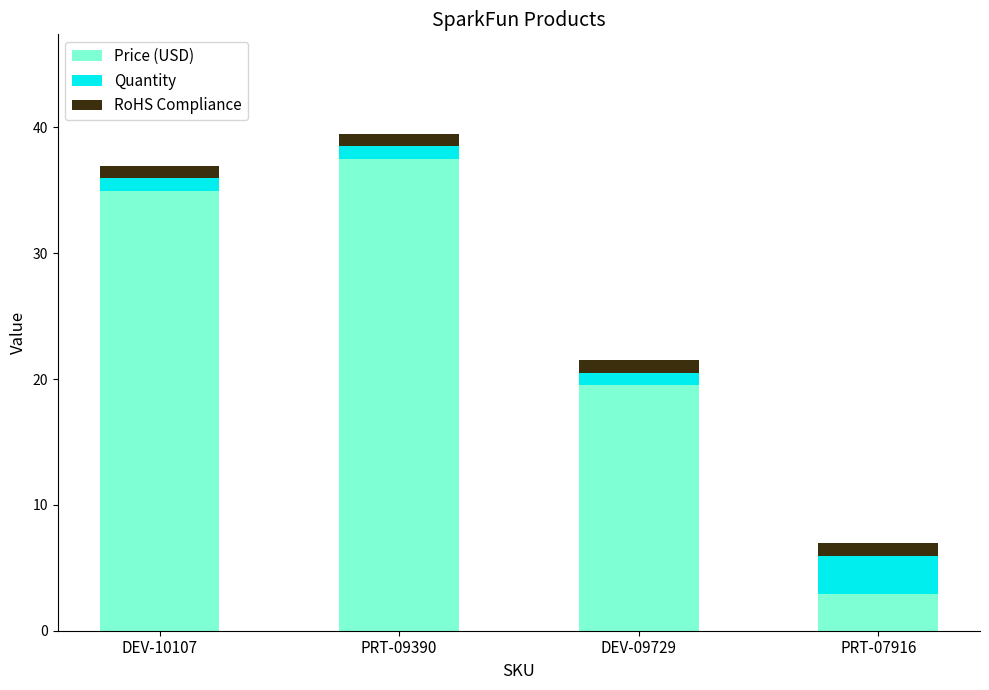

List the labels in order of Price (USD) value, largest first.

PRT-09390, DEV-10107, DEV-09729, PRT-07916